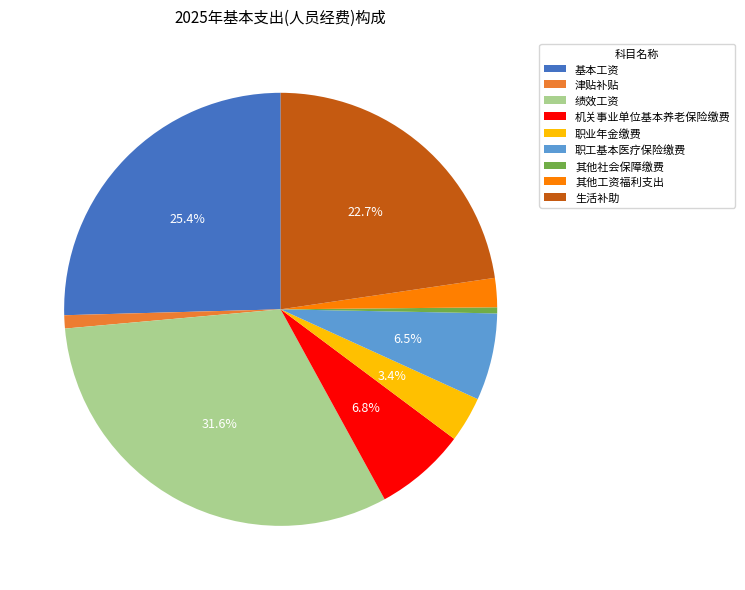

Does any single category account for the majority?

No